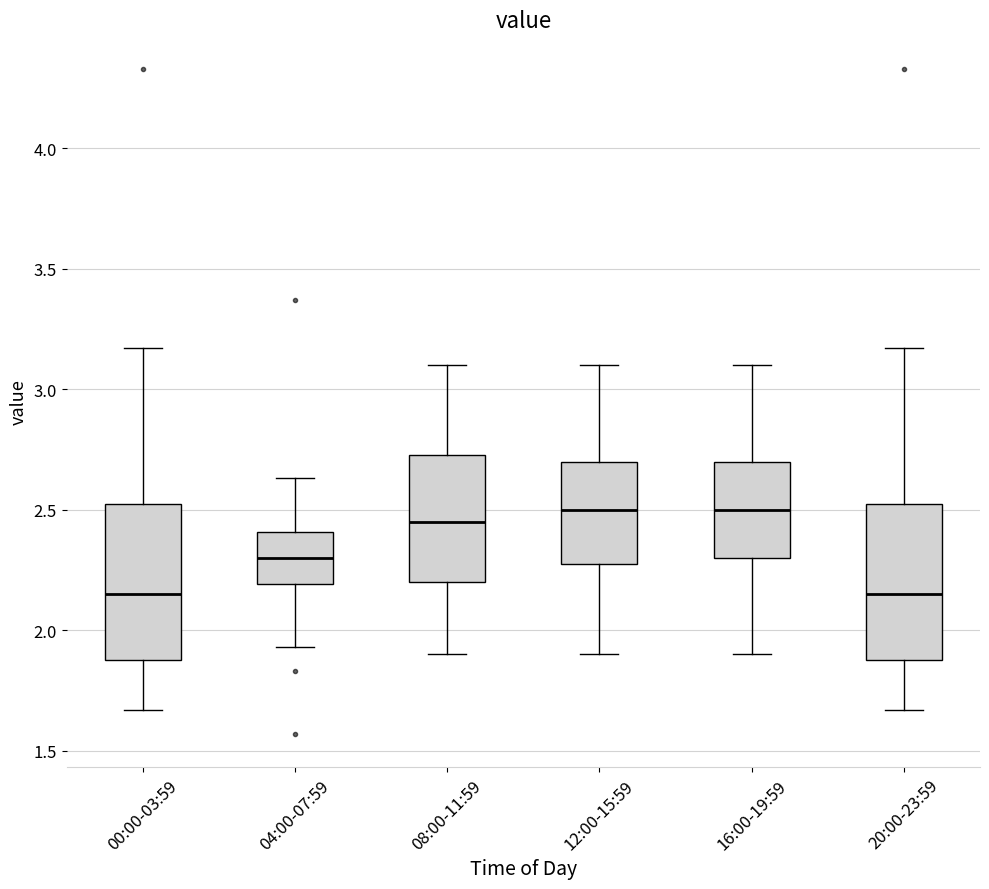

Where is the lower edge of the box for 00:00-03:59 on the y-axis? The values are not printed on the chart, so give them approximately, as read against the axis.

1.90